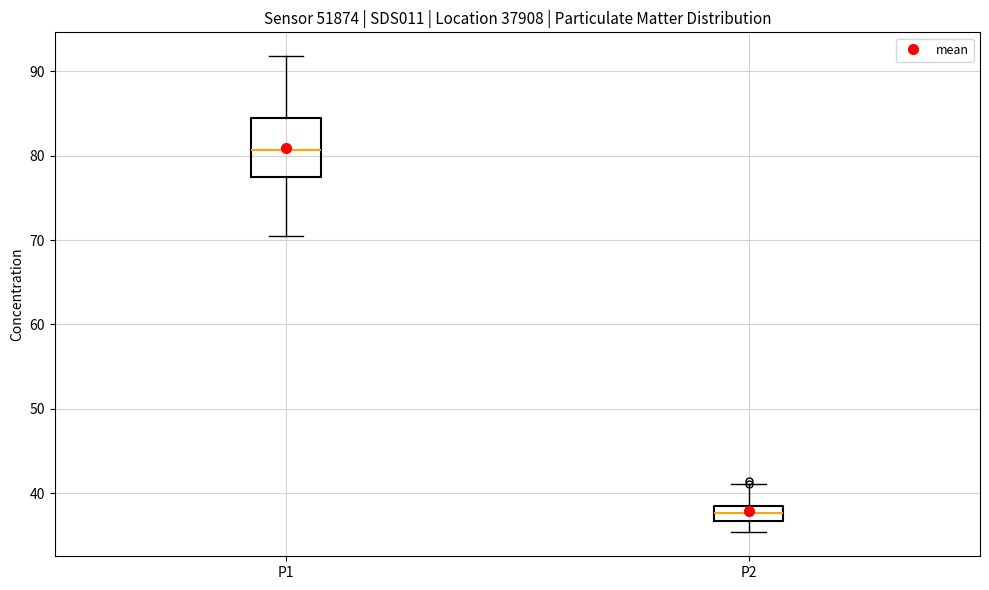

Reading left to right, read every box against the y-axis: the position of its median line, the range the box covers, and the ends of its whiskers. The values are not printed on the chart, so give them approximately, as read against the axis.

P1: median 81, box 77 to 84, whiskers 71 to 92
P2: median 38 (inside the box), box 37 to 38, whiskers 35 to 41